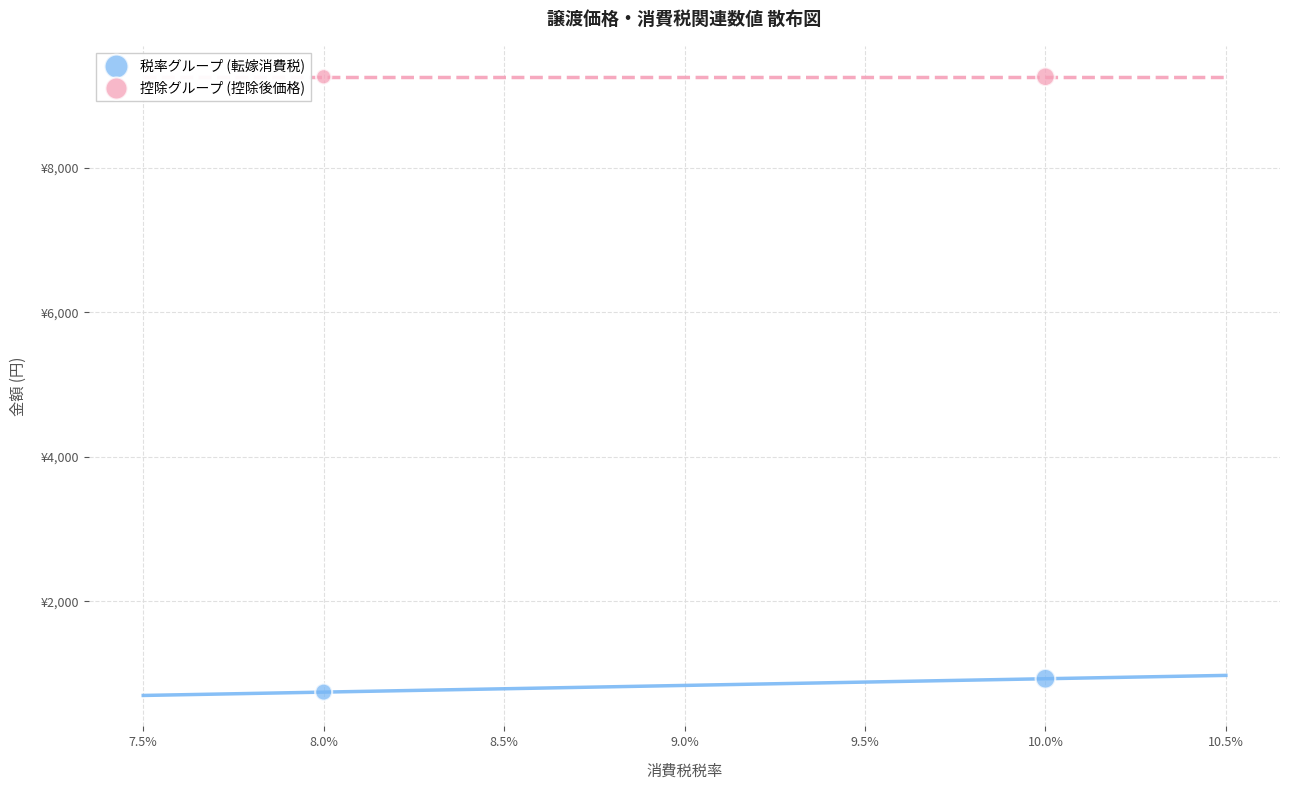

What are all the series names shown in the legend?

税率グループ (転嫁消費税), 控除グループ (控除後価格)